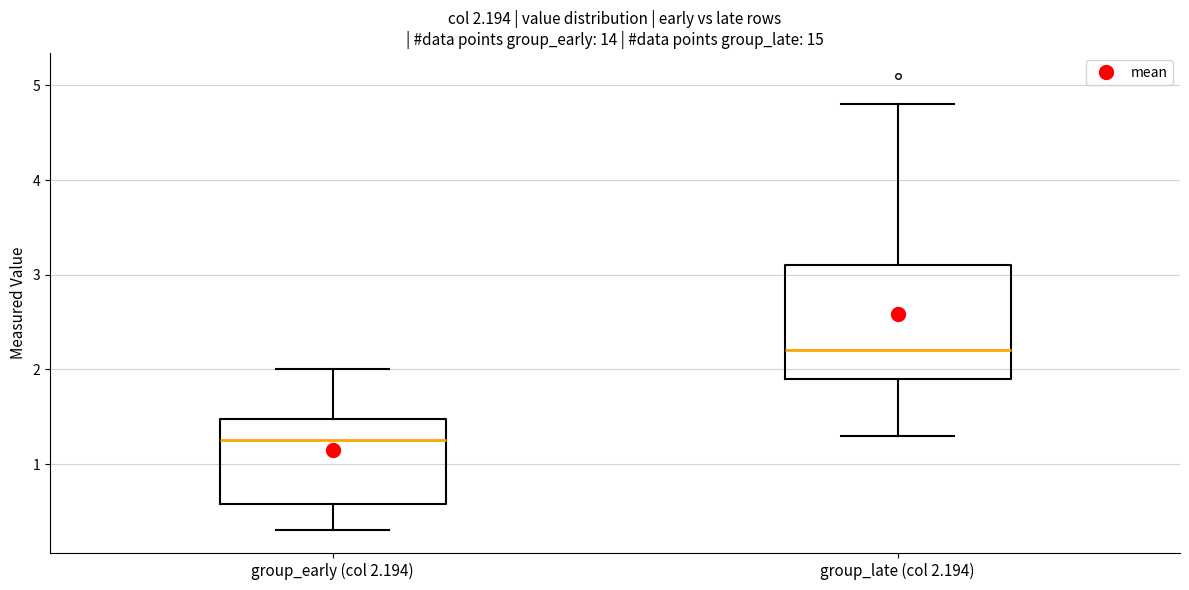

Which box's median line is the lowest?

group_early (col 2.194)